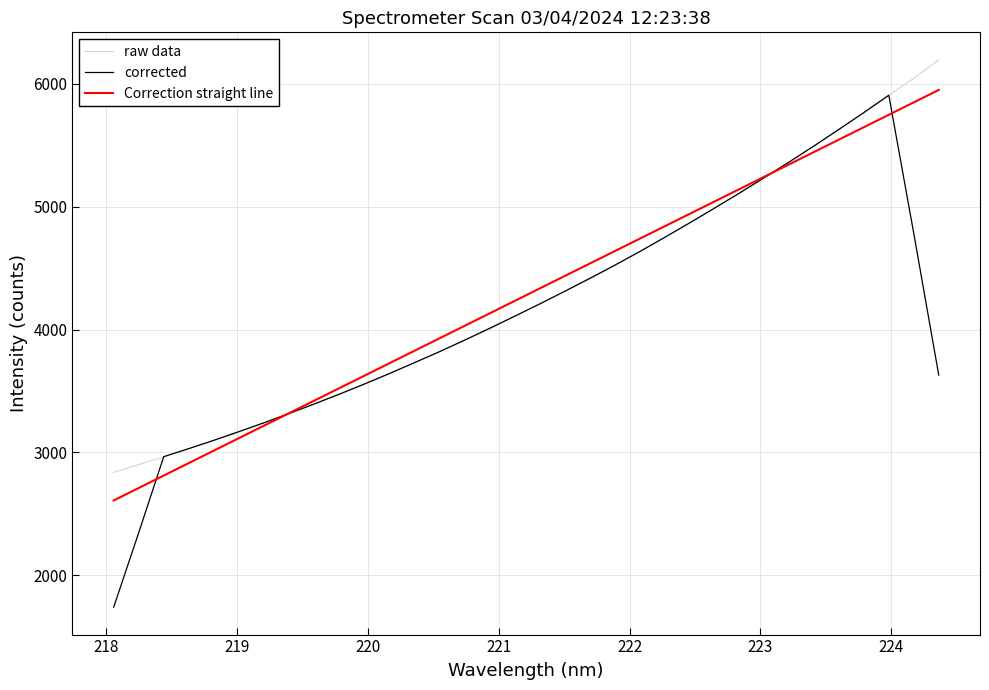

What is the minimum value shown in the chart?

1740.3